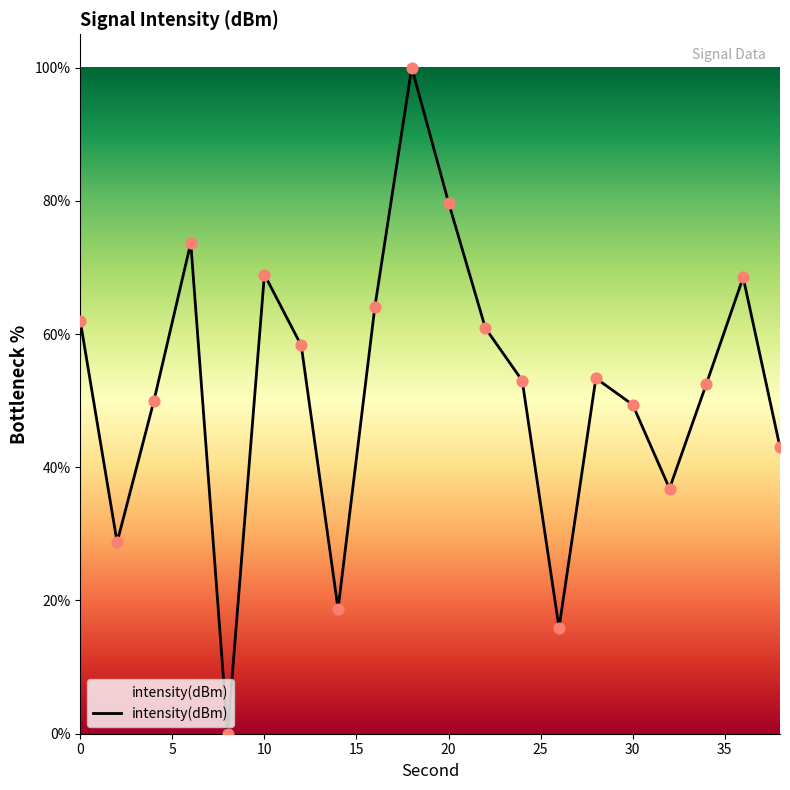

What is the difference between the maximum and minimum values?

100.0